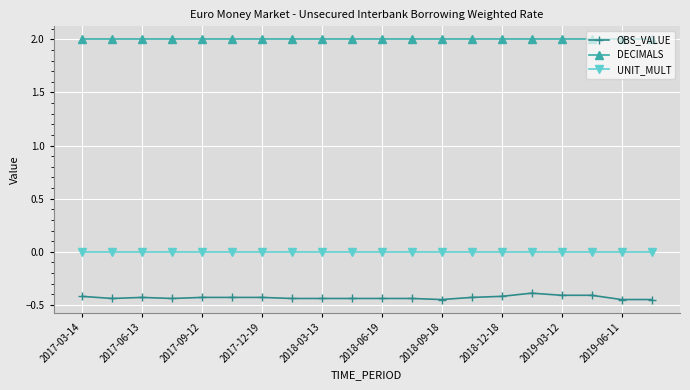

What is the value of the DECIMALS point at the 19th from the left?

2.0